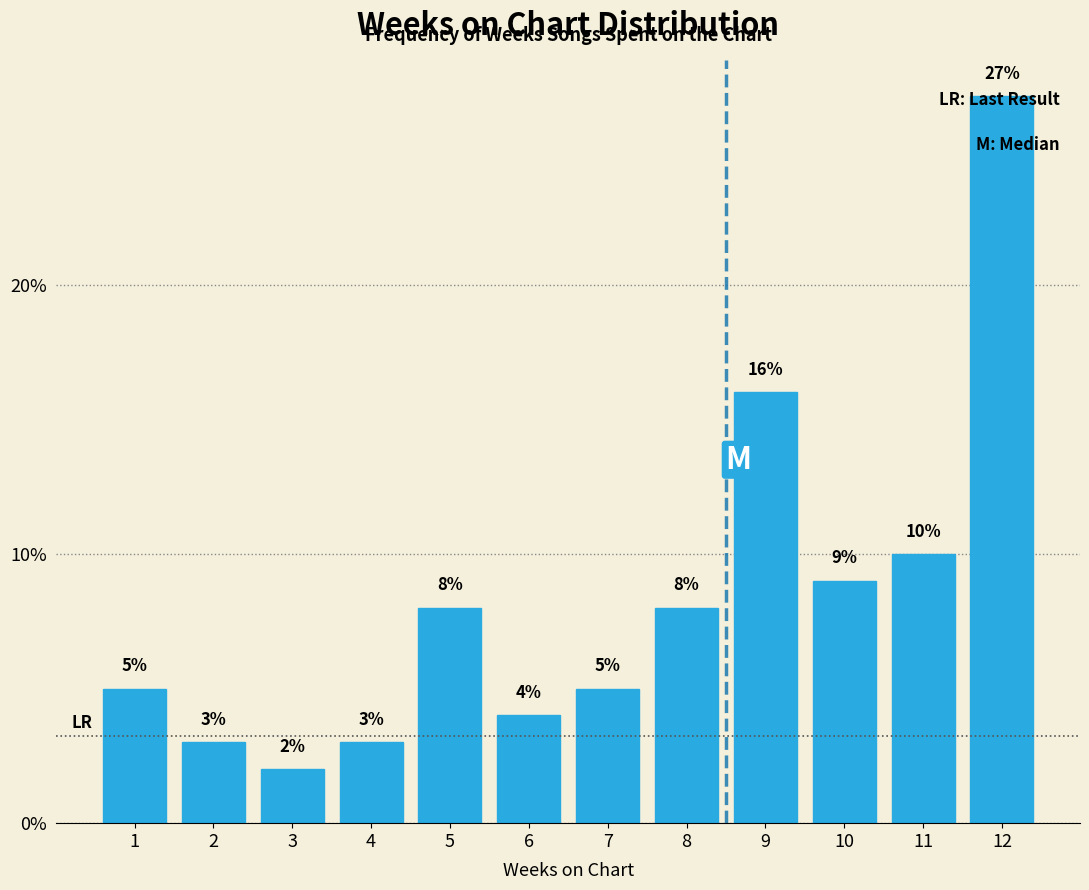

The chart shows a value of 3 at 4. True or false?

True